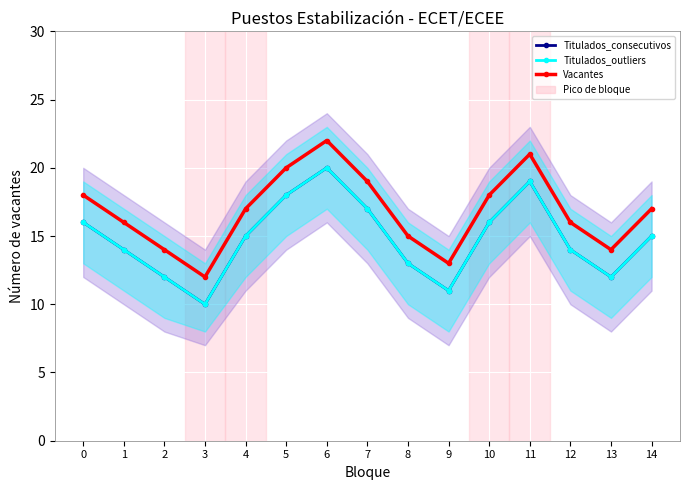

Which label corresponds to the smallest value in the chart?

3